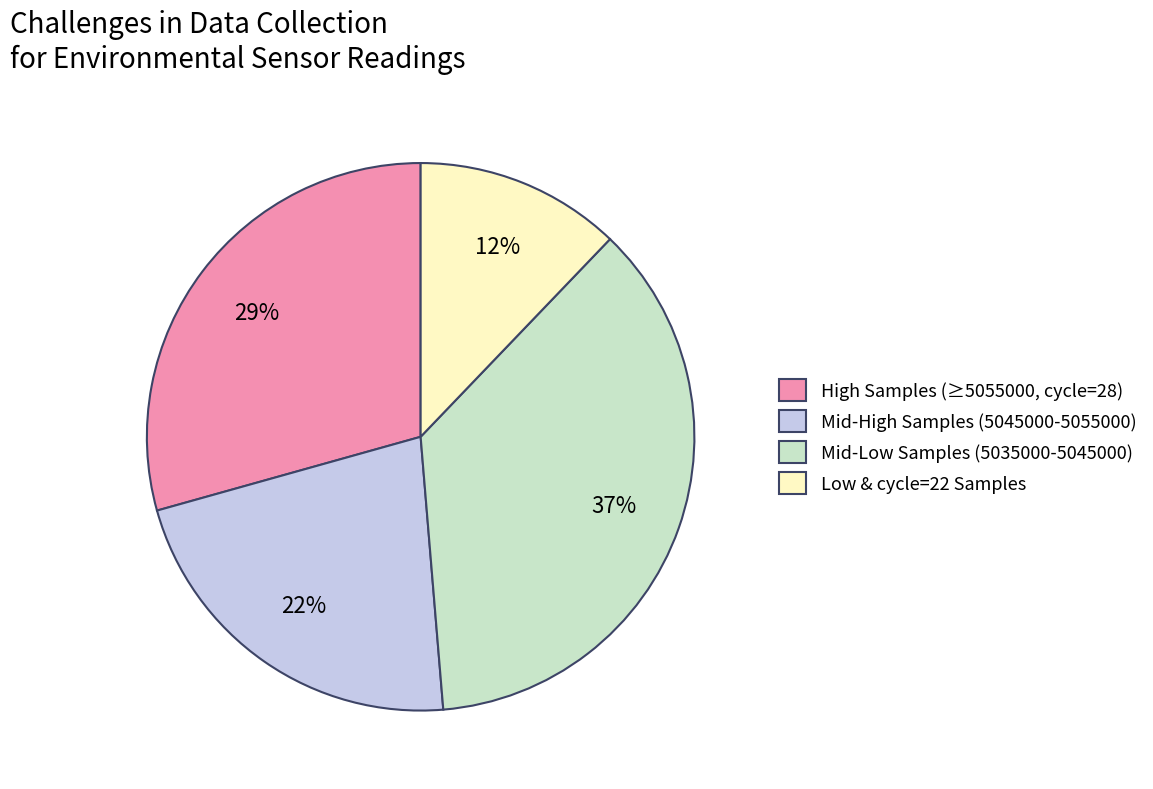

Combined, do High Samples (≥5055000, cycle=28) and Mid-High Samples (5045000-5055000) account for over 50%?

Yes